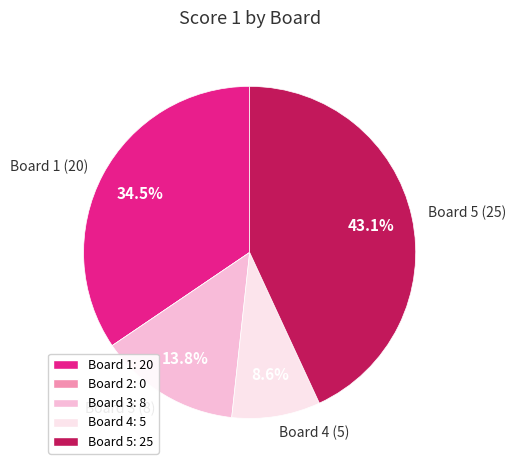

Is there a majority slice in this chart?

No